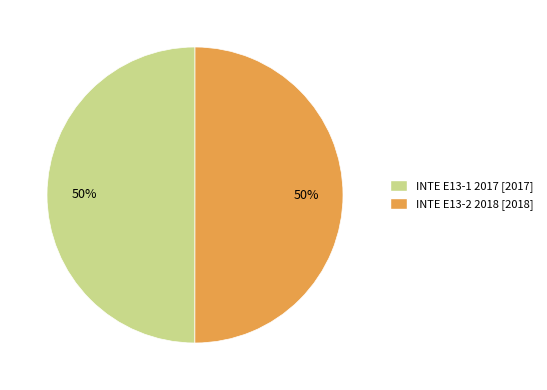

To the nearest percent, what is the average slice percentage?

50%